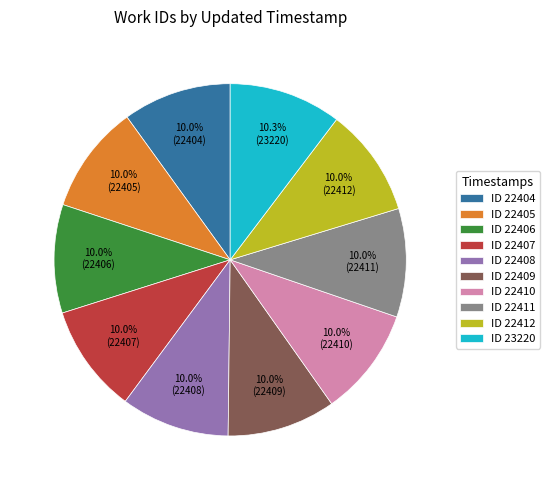

To the nearest percent, what is the average slice percentage?

10%